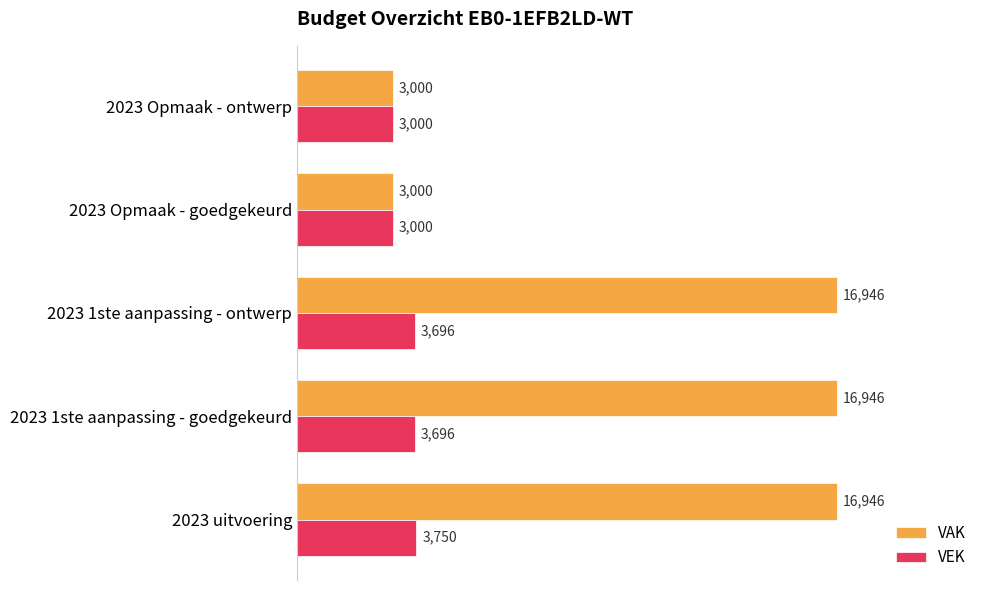

List the series in order of their peak value, highest first.

VAK, VEK